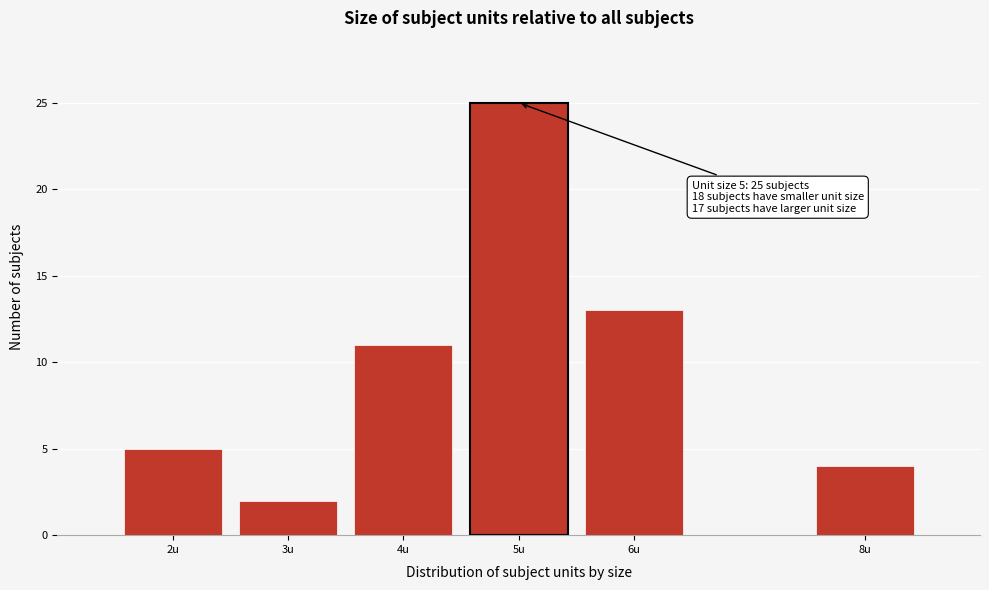

Reading left to right, transcribe all the data shown in this chart.

5	2	11	25	13	4